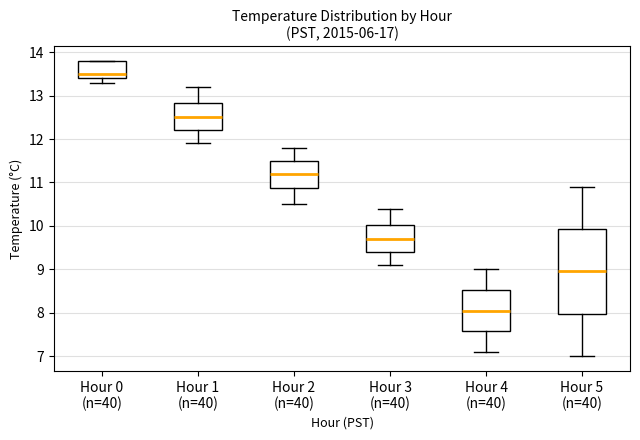

Which box is the tallest, from its lower edge to its upper edge?

Hour 5 (n=40)